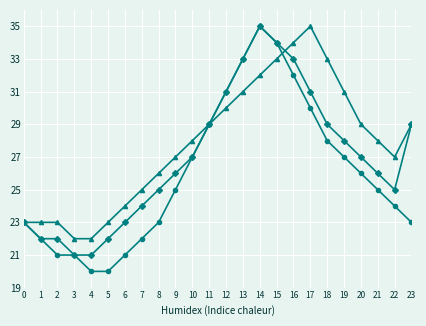

What is the total value across all series at 14?

102